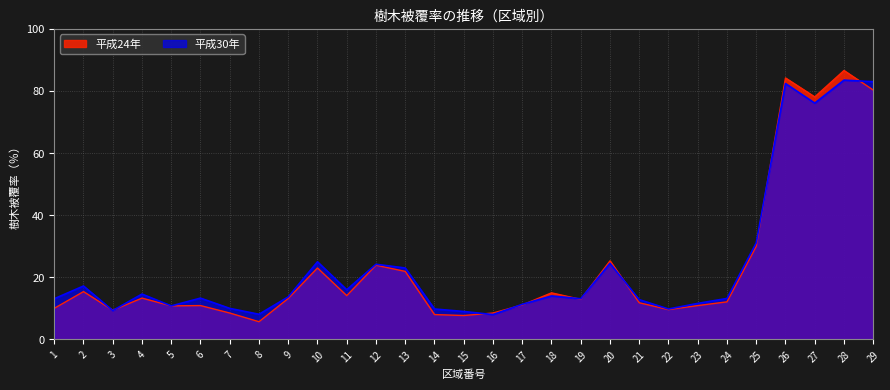

How many lines are shown in the chart?

2